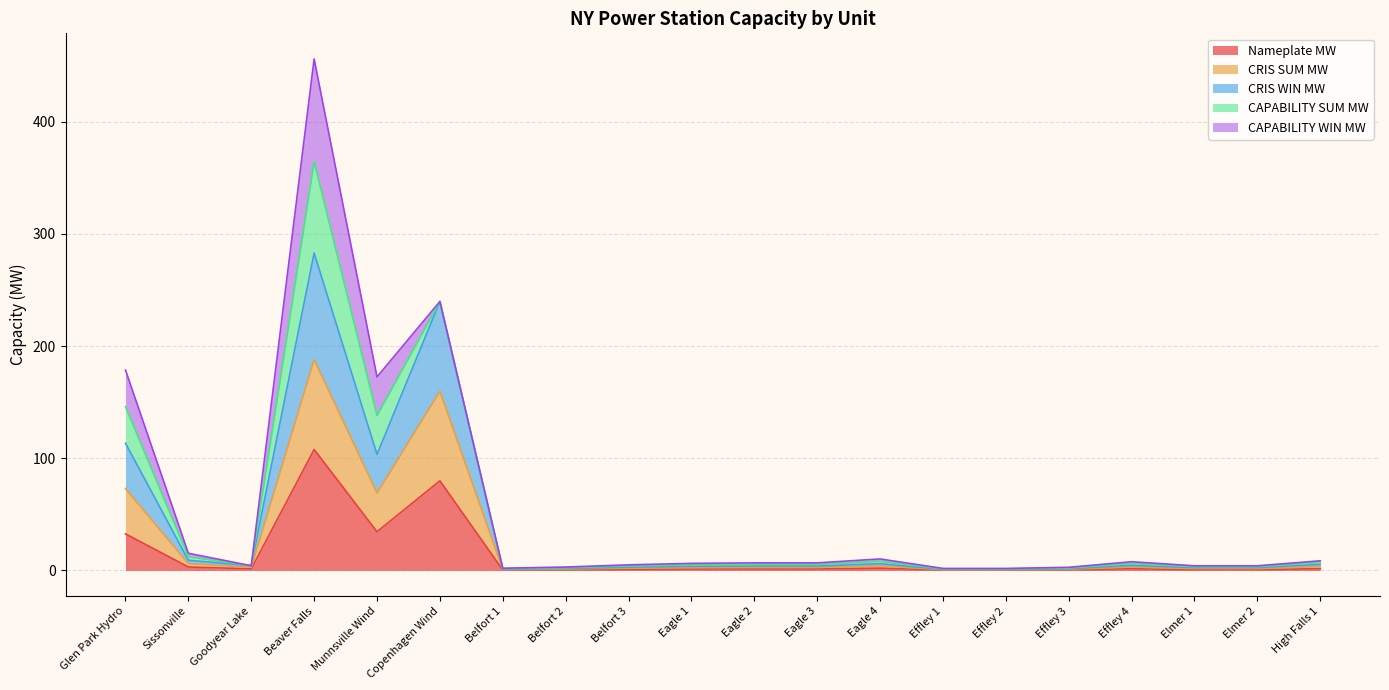

Which series has the widest spread of values?

CRIS SUM MW